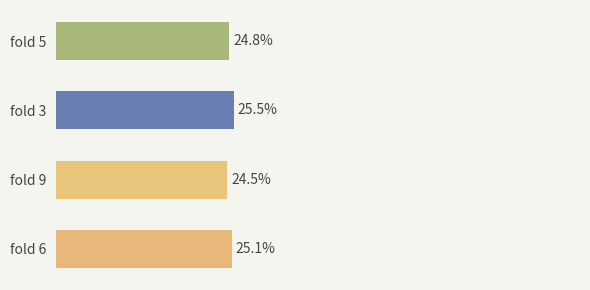

Where is the data nearest to the value 25?

fold 6